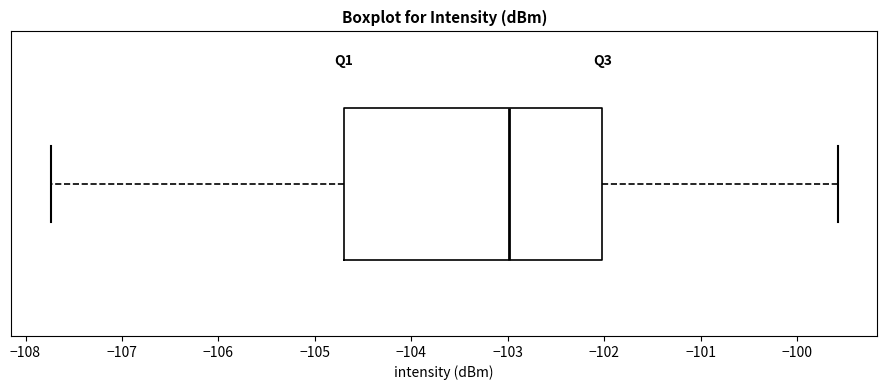

Transcribe this box plot: give where the median line is, the range the box spans, and where the two whiskers end, as read against the x-axis. The values are not printed on the chart, so give them approximately, as read against the axis.

median -103.0, box -104.7 to -102.0, whiskers -107.7 to -99.6